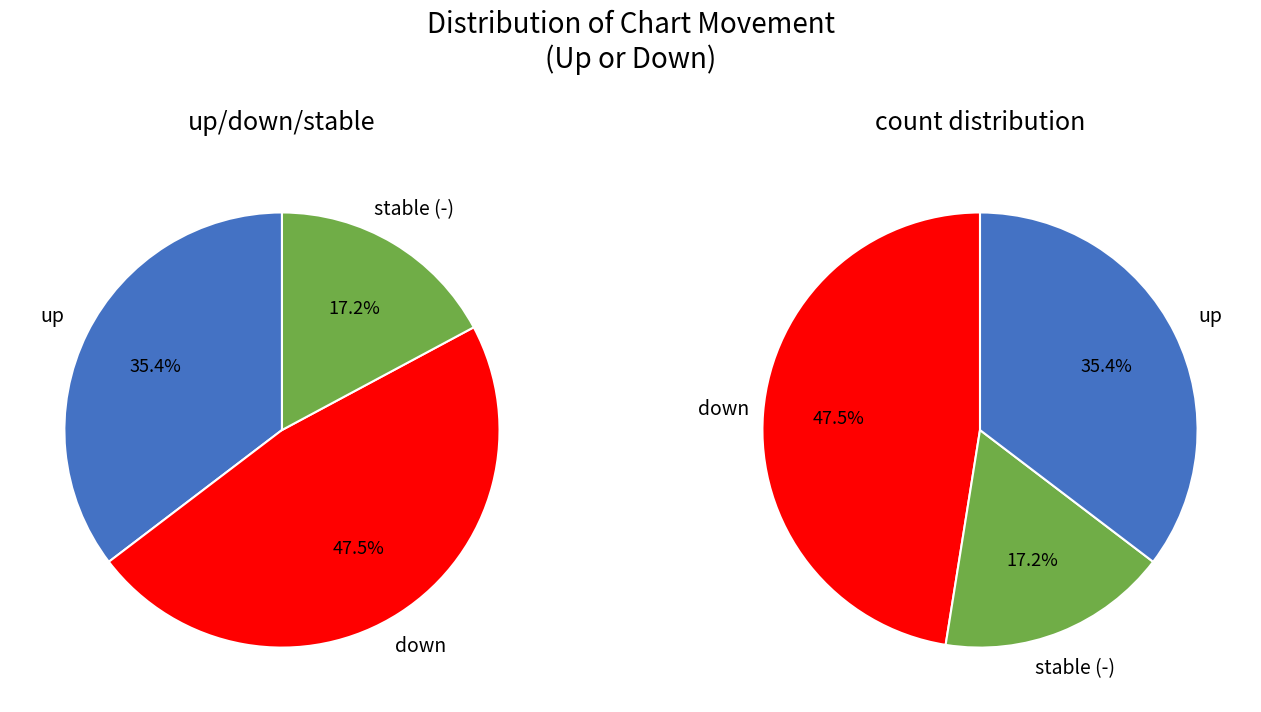

To the nearest percent, what is the combined percentage of up and down?

83%